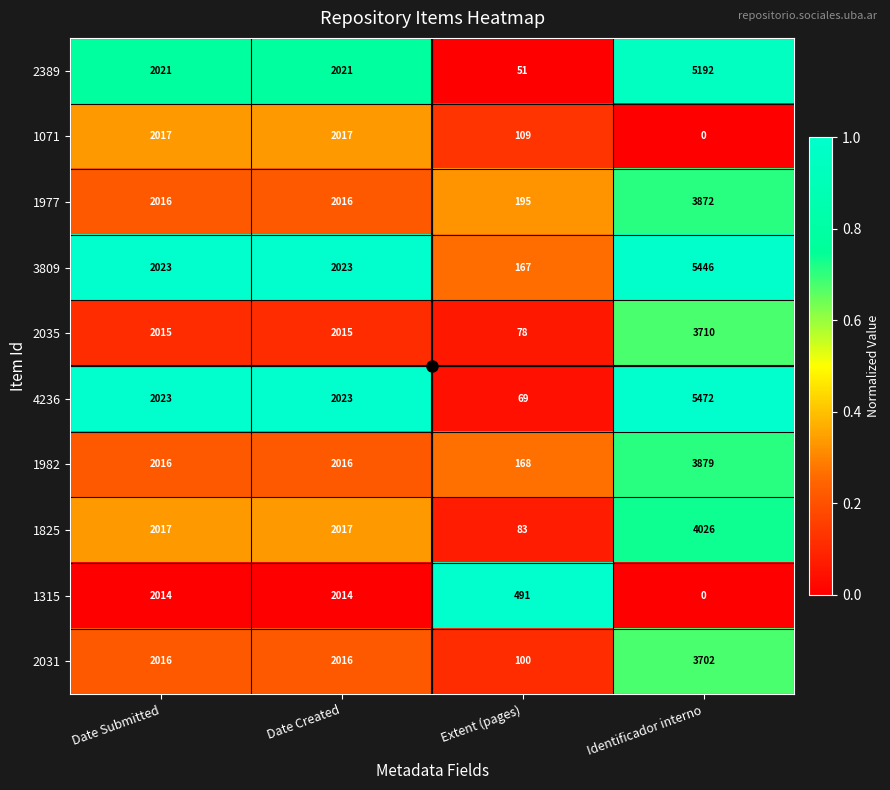

True or false: 1315 has a value of 2747 at Date Submitted.

False